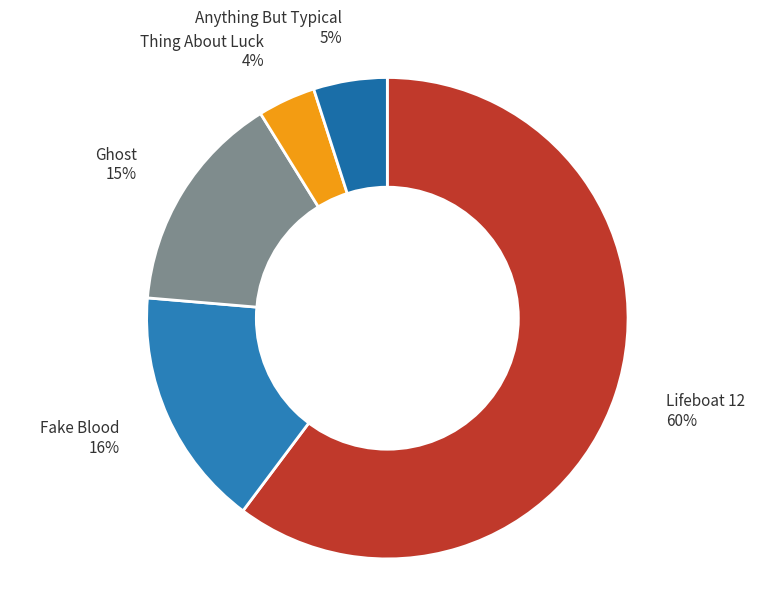

Count the number of slices in the pie.

5